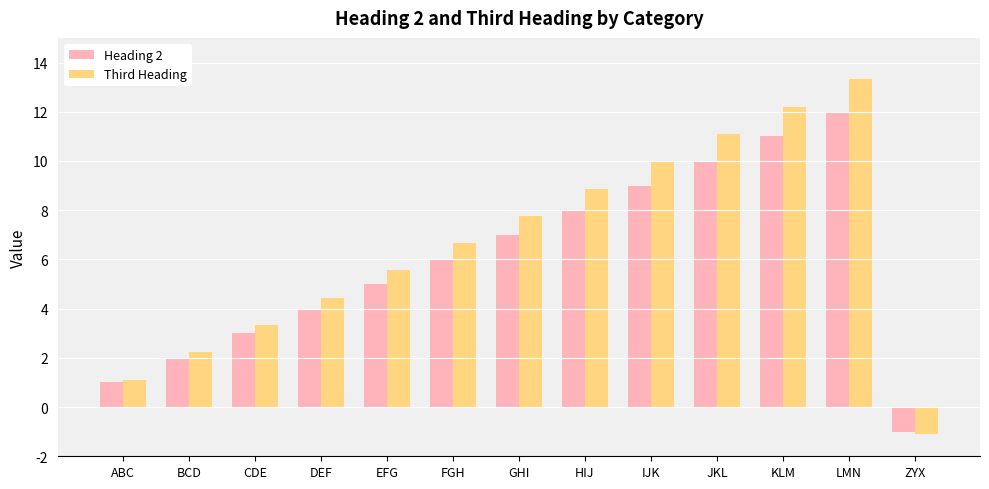

List the series in order of their overall mean, highest first.

Third Heading, Heading 2